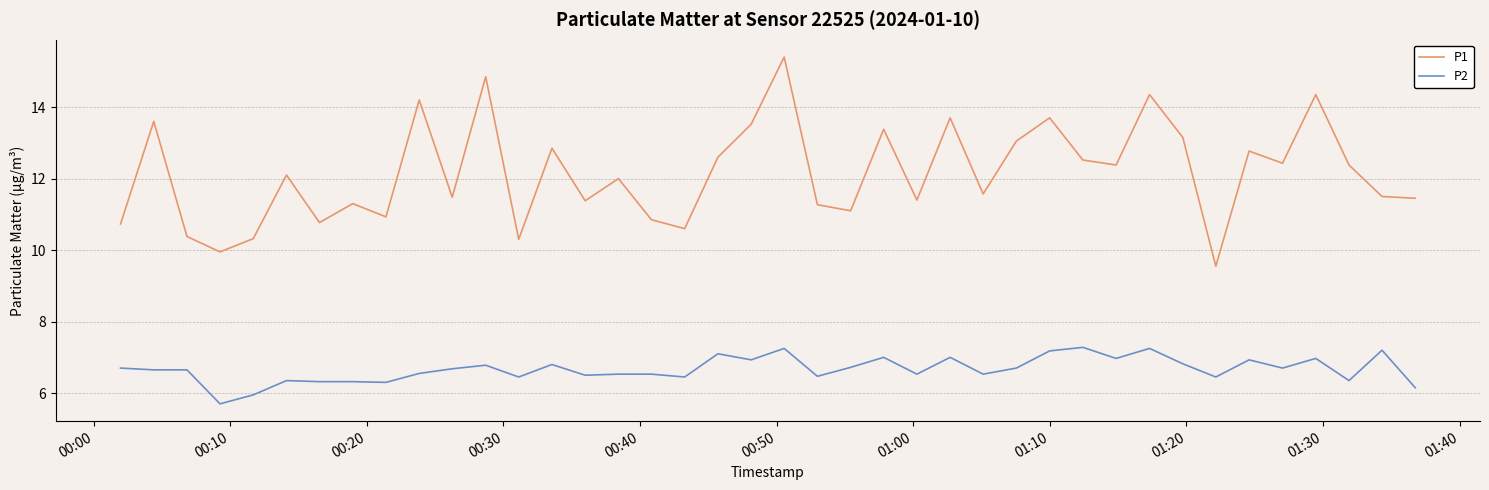

Does the chart display data point markers on the line(s)?

No